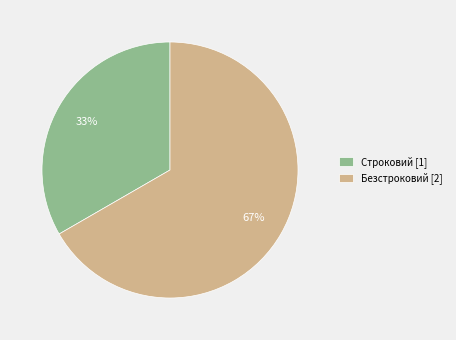

What is the largest slice in the pie chart?

Безстроковий